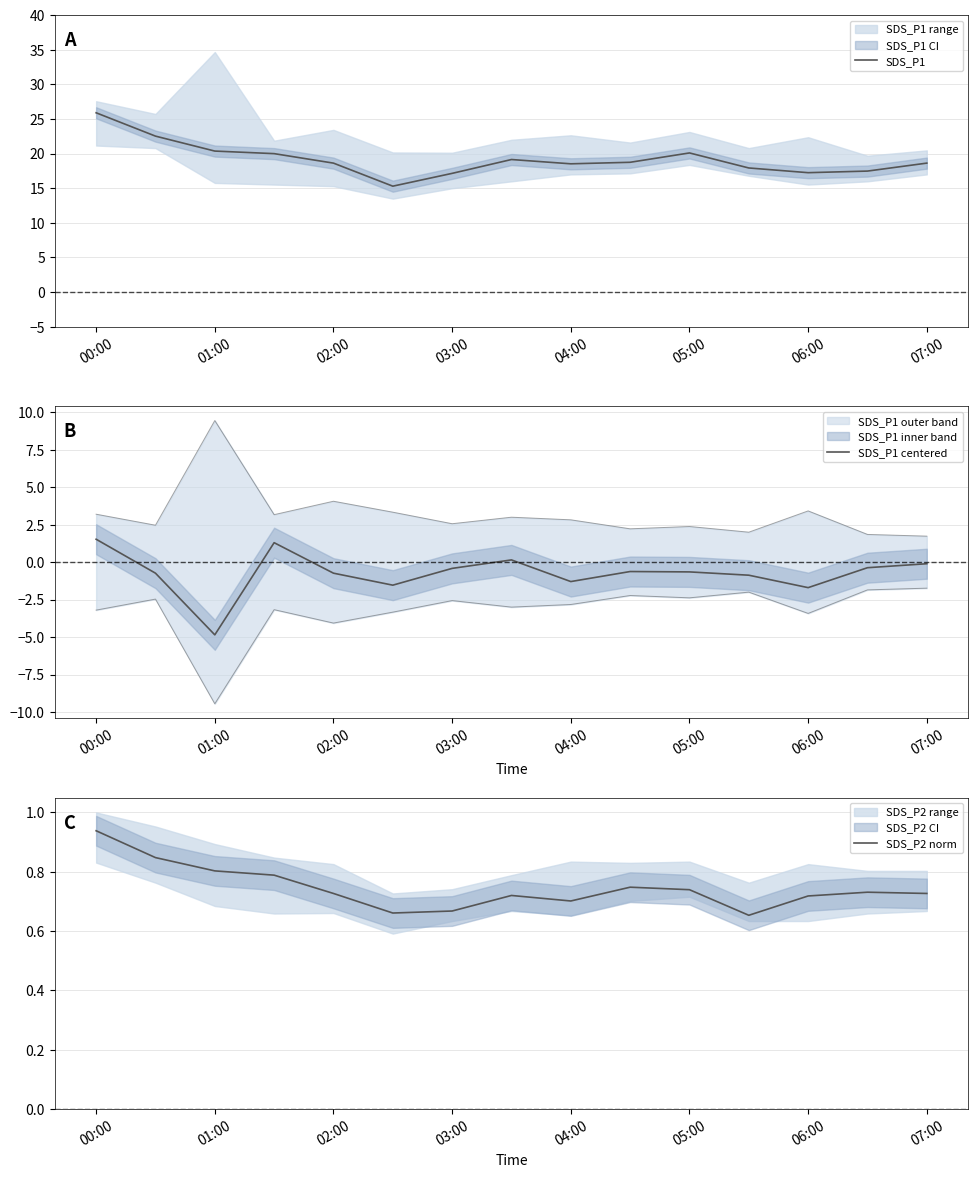

Which series has the largest range (max minus min)?

SDS_P1